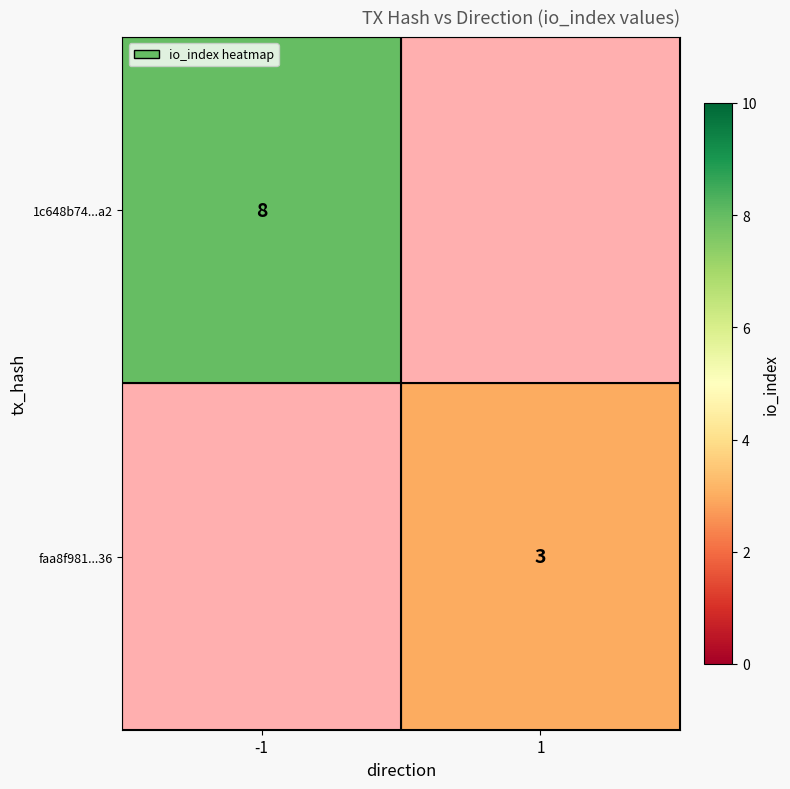

The value of faa8f981...36 at 1 is 3. True or false?

True